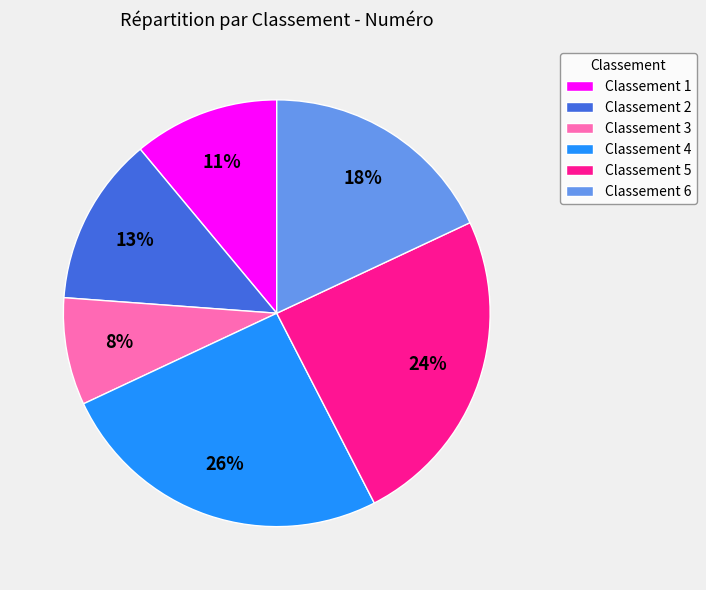

To the nearest percent, what portion does Classement 3 represent?

8%